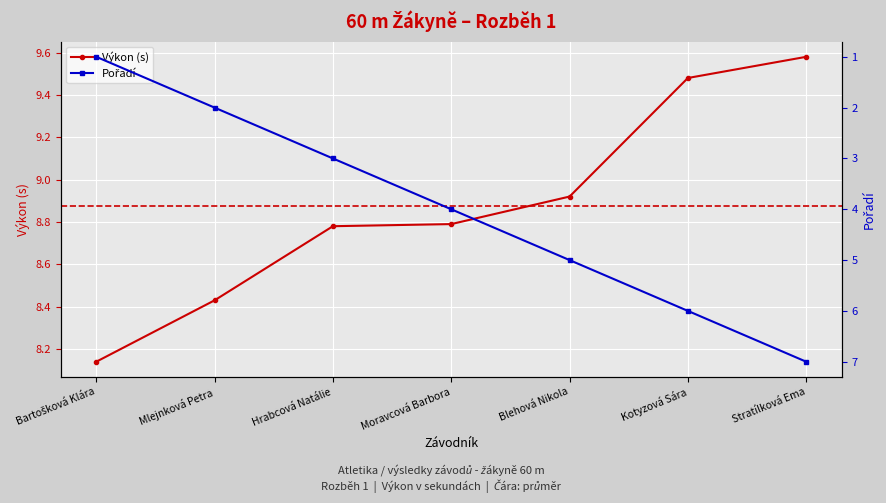

True or false: Pořadí has a value of 0.3 at Bartošková Klára.

False